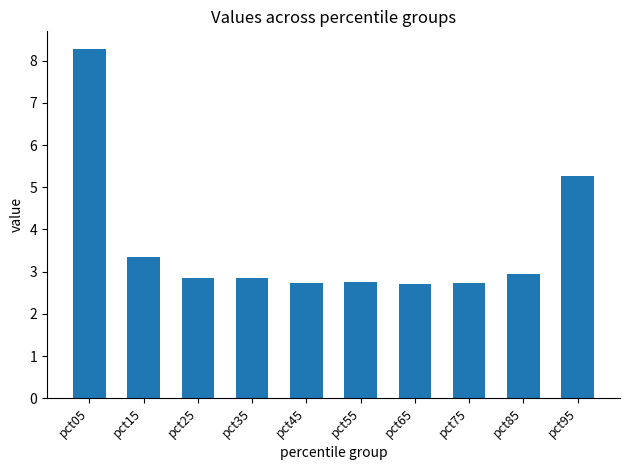

Between pct05 and pct35, which is larger?

pct05